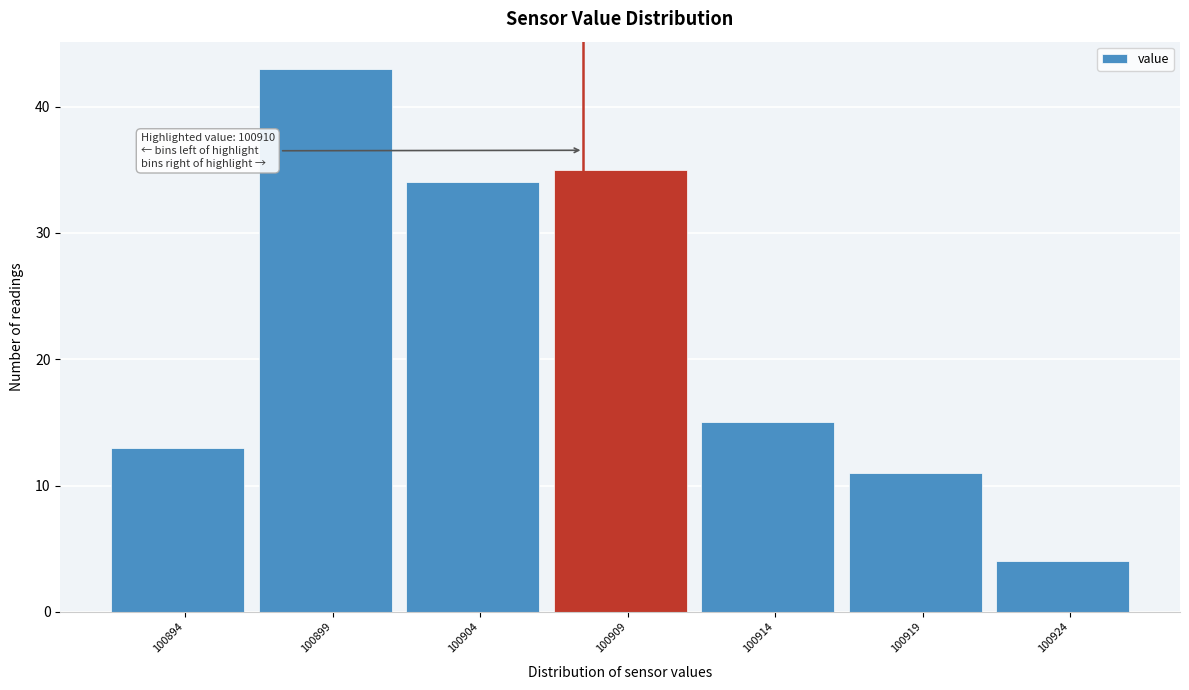

Reading left to right, what are all the values shown in this chart?

13	43	34	35	15	11	4